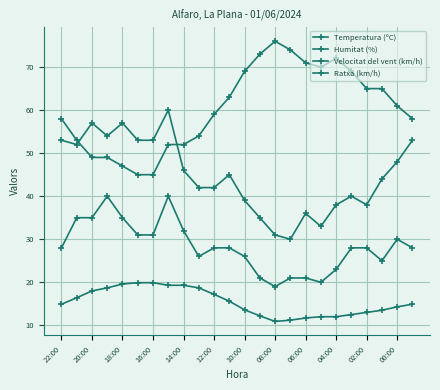

Count the number of categories in the chart.

24